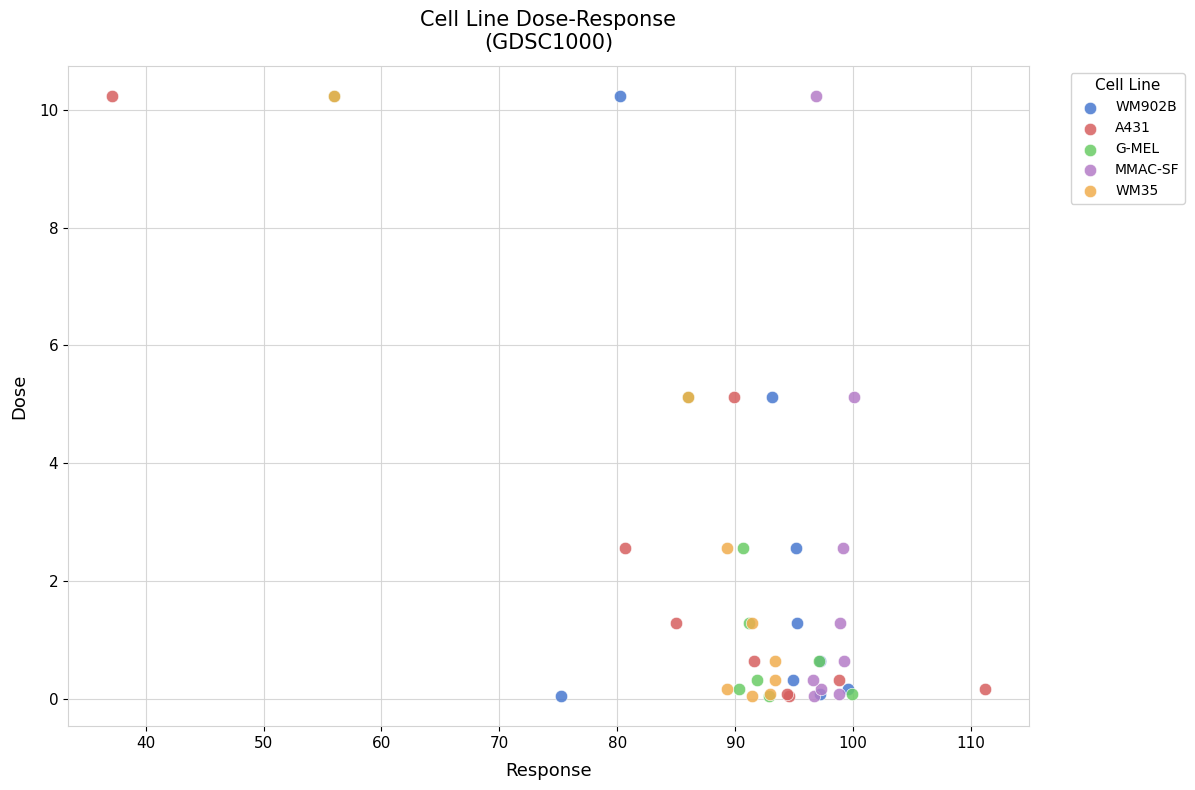

What are all the series names shown in the legend?

WM902B, A431, G-MEL, MMAC-SF, WM35